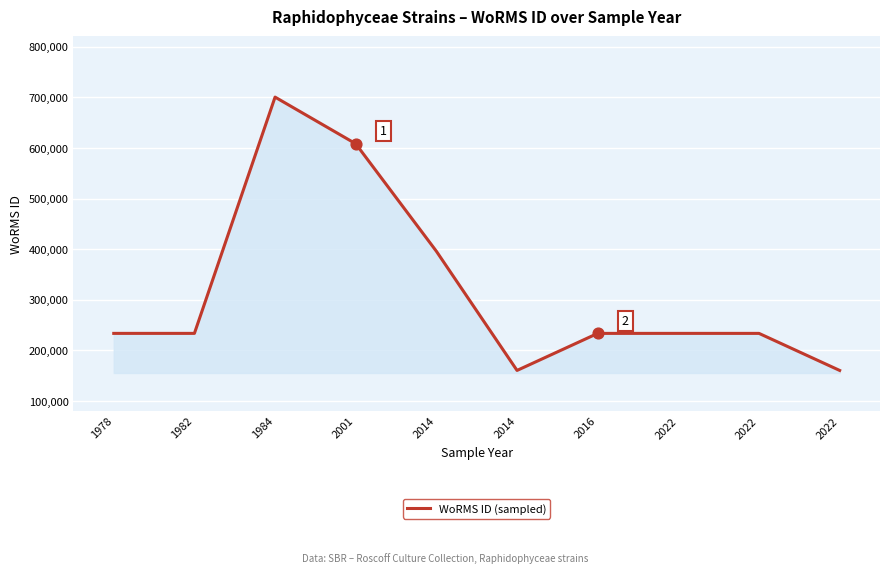

Which has a higher value, 2014 or 2022?

2022